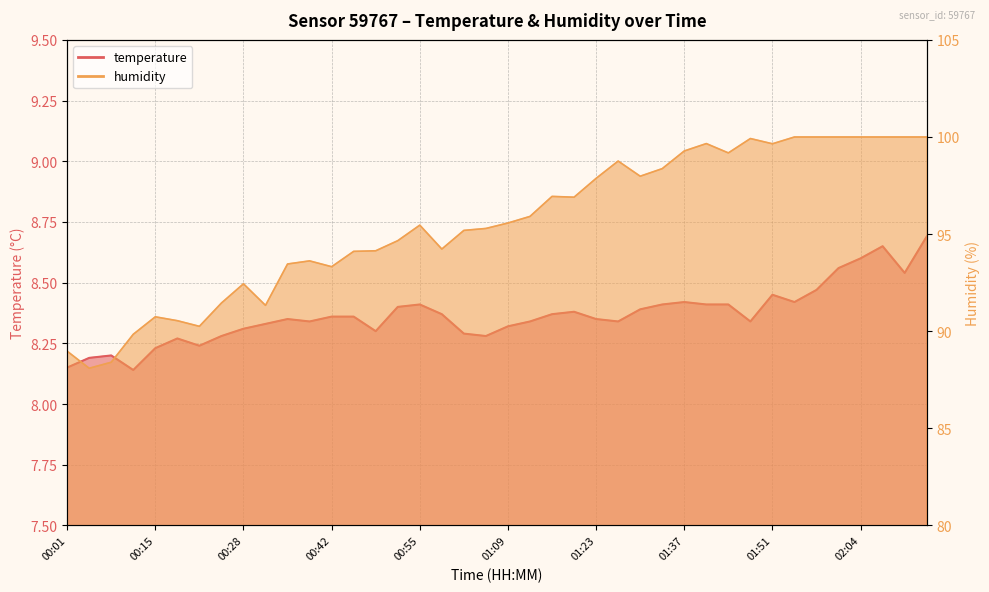

Rank the categories by temperature value from lowest to highest.

00:11, 00:01, 00:04, 00:08, 00:15, 00:21, 00:18, 00:25, 01:06, 01:02, 00:49, 00:28, 01:09, 00:32, 00:38, 01:12, 01:27, 01:47, 00:35, 01:23, 00:42, 00:45, 00:59, 01:16, 01:20, 01:30, 00:52, 00:55, 01:34, 01:40, 01:44, 01:37, 01:54, 01:51, 01:57, 02:11, 02:01, 02:04, 02:08, 02:14